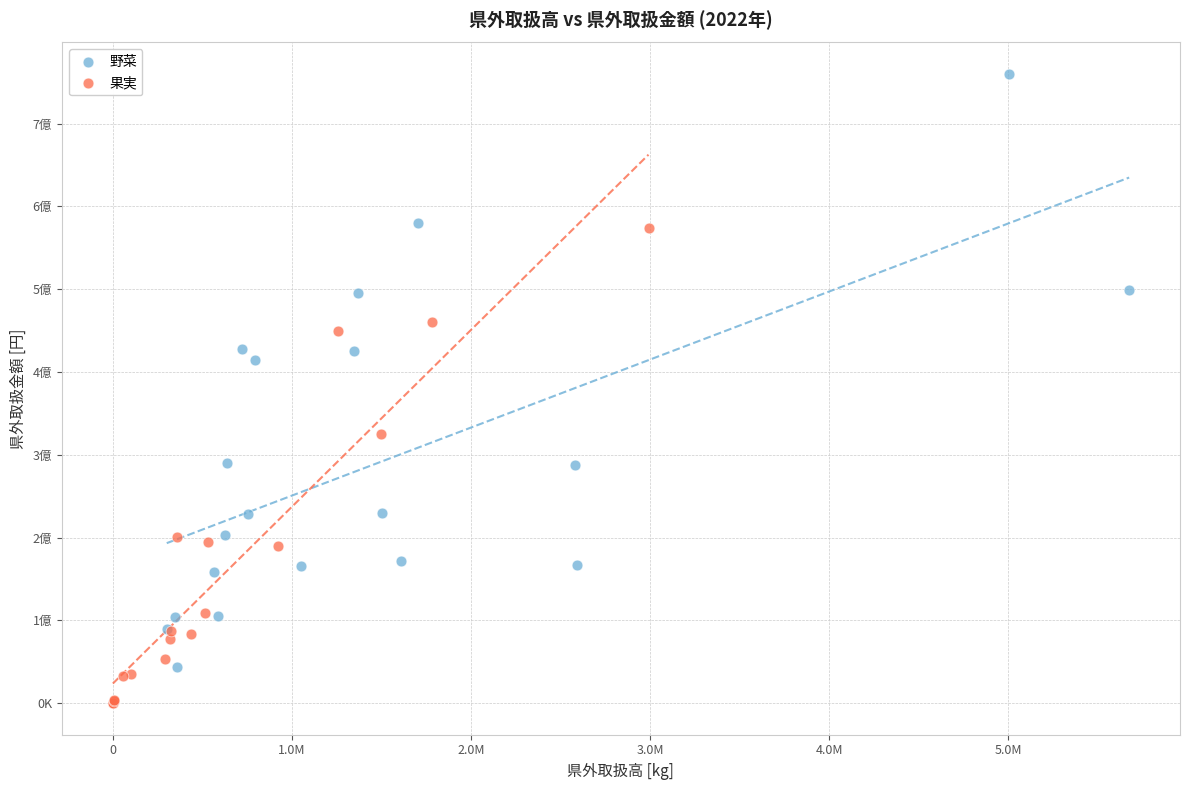

What are all the series names shown in the legend?

野菜, 果実